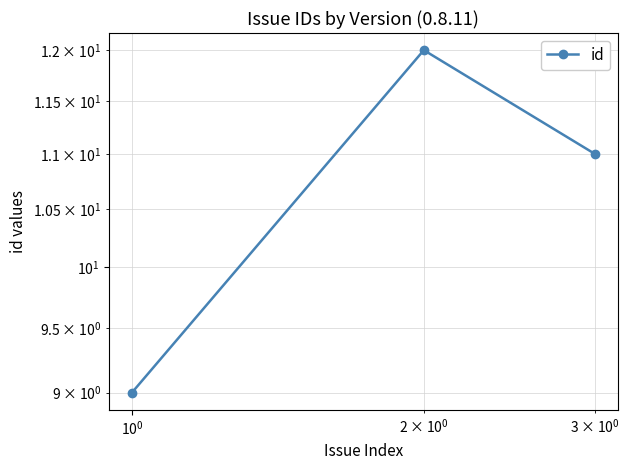

Does the chart display data point markers on the line(s)?

Yes